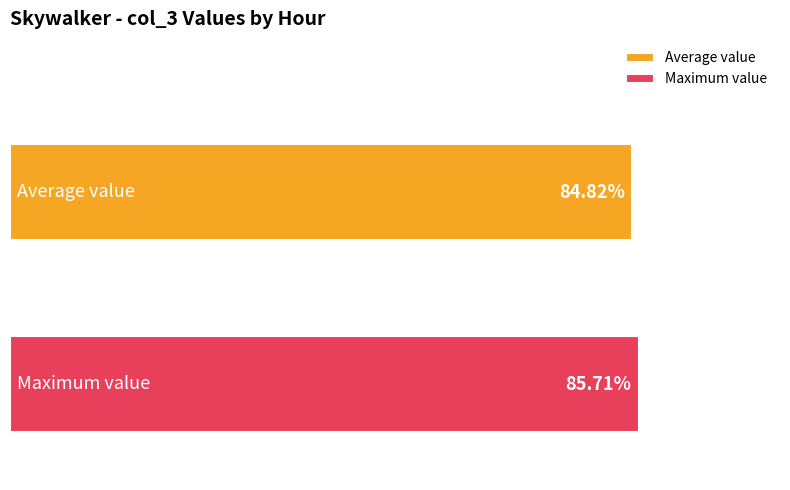

Which series has the largest range (max minus min)?

Average value